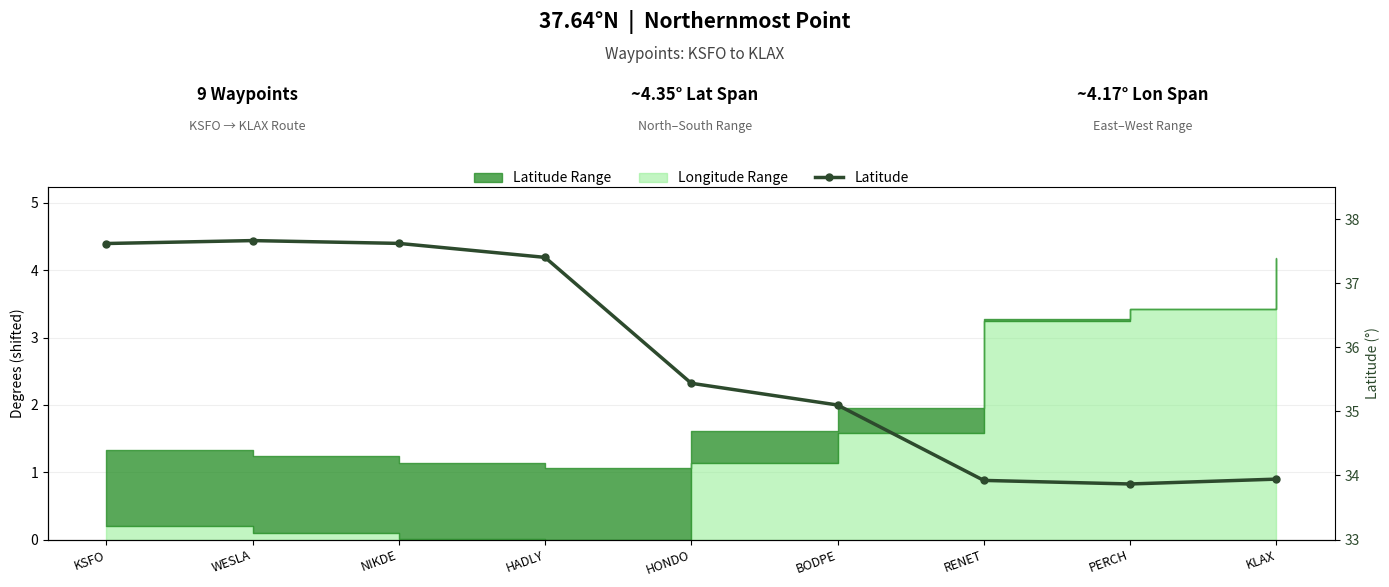

How many values are between 33 and 37?

5